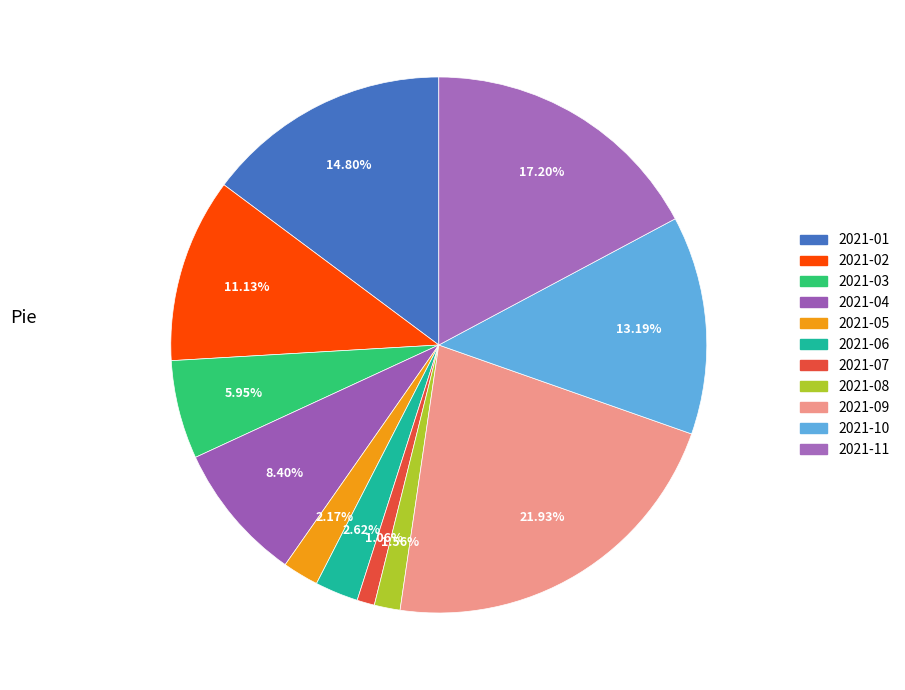

How many segments does this pie chart have?

11